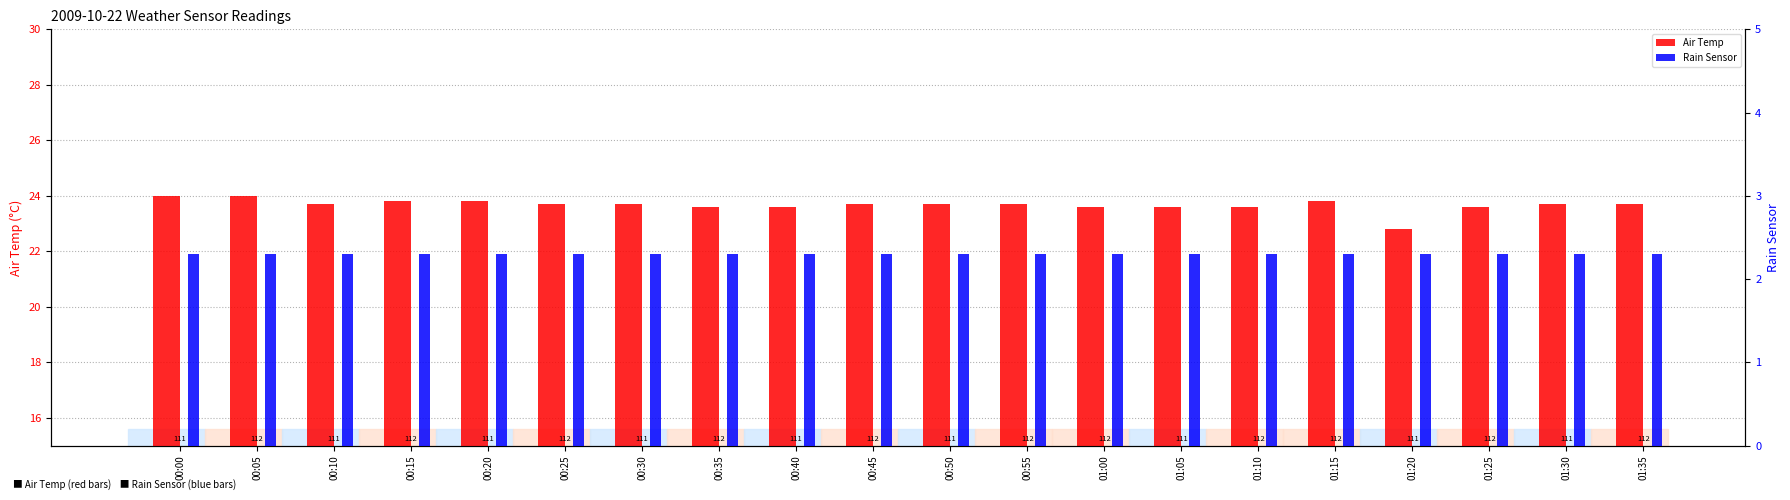

Which category has the highest value across all series?

00:00